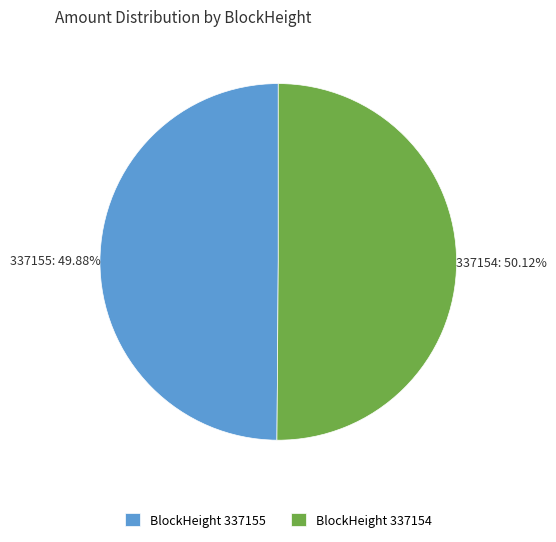

To the nearest percent, what is the average slice percentage?

50%